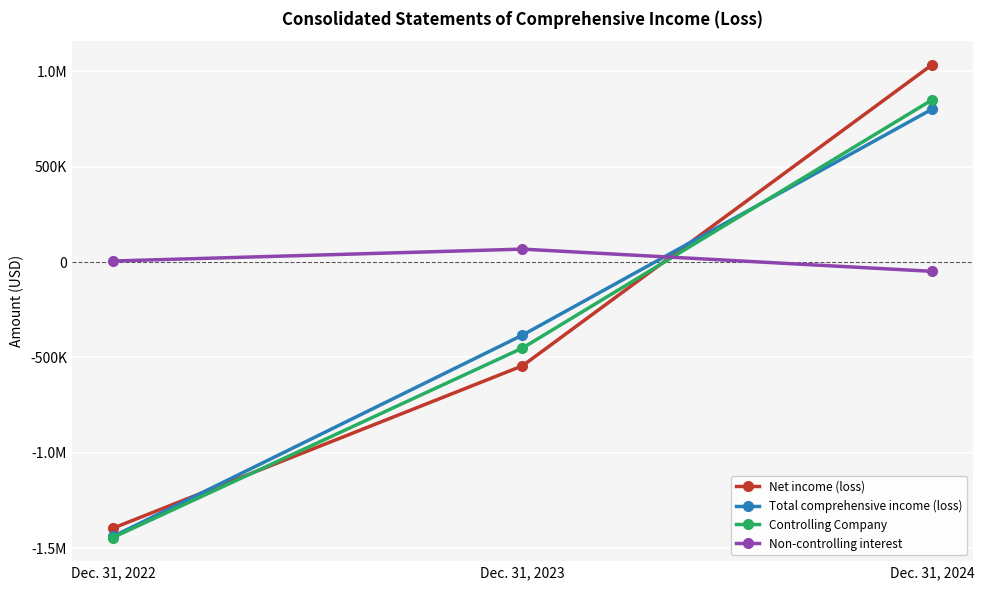

The value of Total comprehensive income (loss) at Dec. 31, 2022 is -1437865. True or false?

True